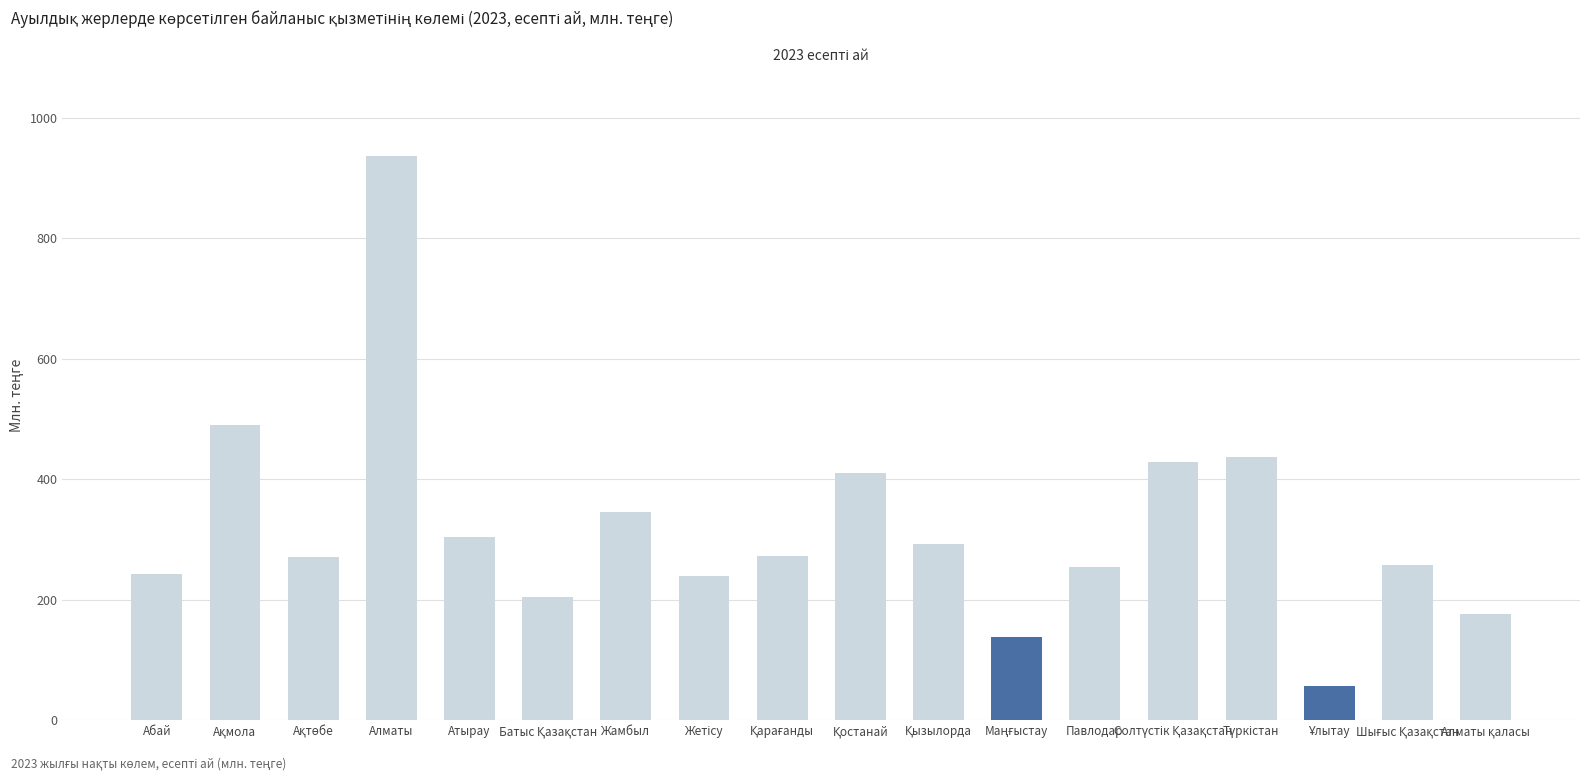

What is the value of the 3rd bar from the left?

271.9